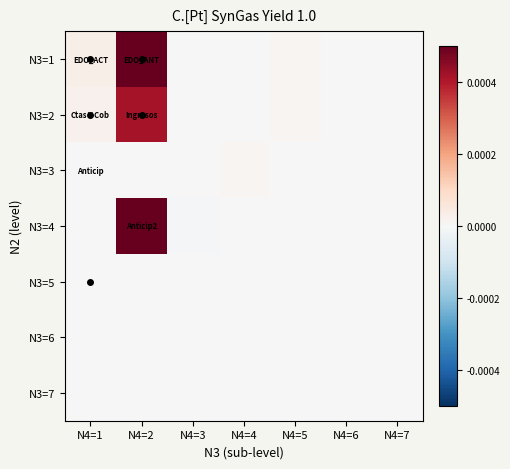

Reading left to right, what are all the values shown in this chart?

N3=1: N4=1=0.0	N4=2=0.0	N4=3=0.0	N4=4=0.0	N4=5=0.0	N4=6=0.0	N4=7=0.0
N3=2: N4=1=0.0	N4=2=0.0	N4=3=0.0	N4=4=0.0	N4=5=0.0	N4=6=0.0	N4=7=0.0
N3=3: N4=1=0.0	N4=2=-0.0	N4=3=0.0	N4=4=0.0	N4=5=0.0	N4=6=0.0	N4=7=0.0
N3=4: N4=1=0.0	N4=2=0.0	N4=3=-0.0	N4=4=0.0	N4=5=0.0	N4=6=0.0	N4=7=0.0
N3=5: N4=1=0.0	N4=2=0.0	N4=3=0.0	N4=4=0.0	N4=5=0.0	N4=6=0.0	N4=7=0.0
N3=6: N4=1=0.0	N4=2=0.0	N4=3=0.0	N4=4=0.0	N4=5=0.0	N4=6=0.0	N4=7=0.0
N3=7: N4=1=0.0	N4=2=0.0	N4=3=0.0	N4=4=0.0	N4=5=0.0	N4=6=0.0	N4=7=0.0